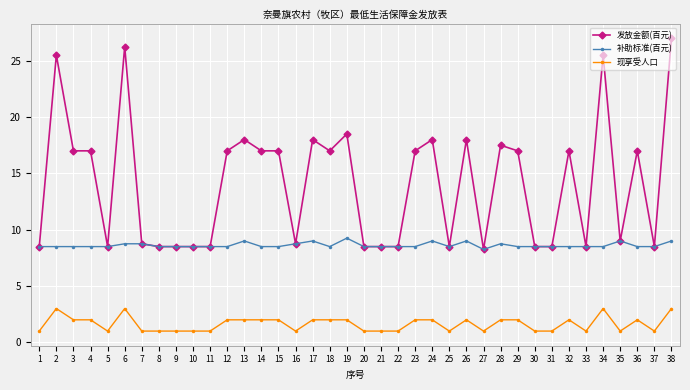

What is the smallest value displayed?

1.0